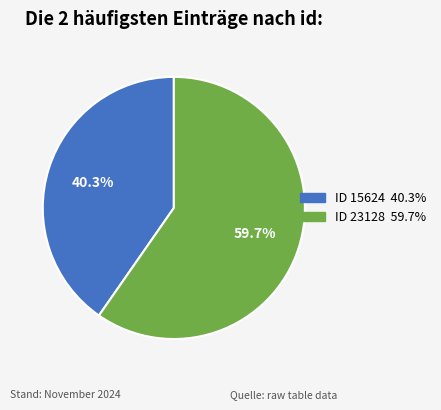

Does any single category account for the majority?

Yes